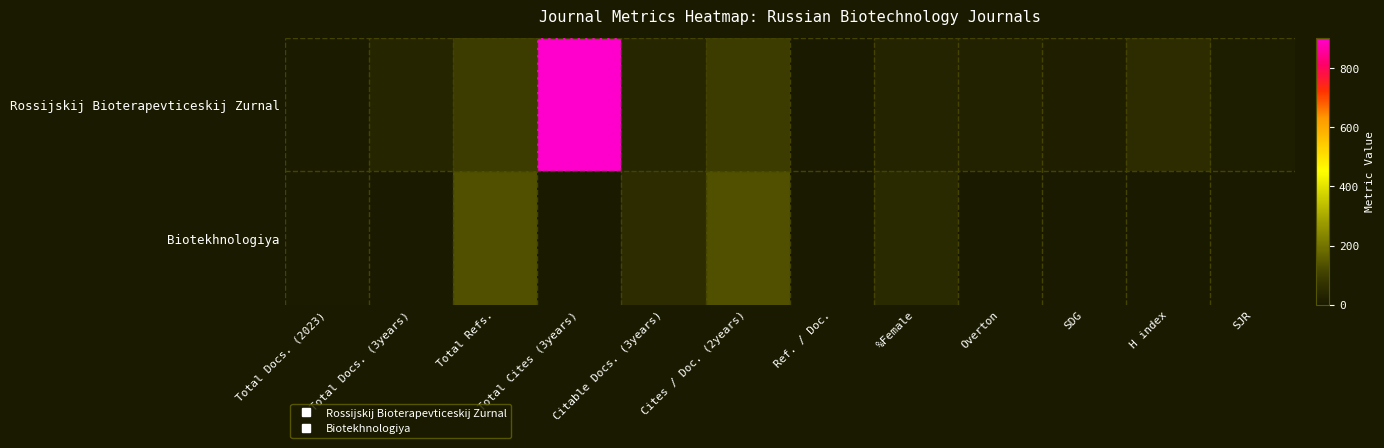

At SJR, list the series in order from largest to smallest.

Rossijskij Bioterapevticeskij Zurnal, Biotekhnologiya